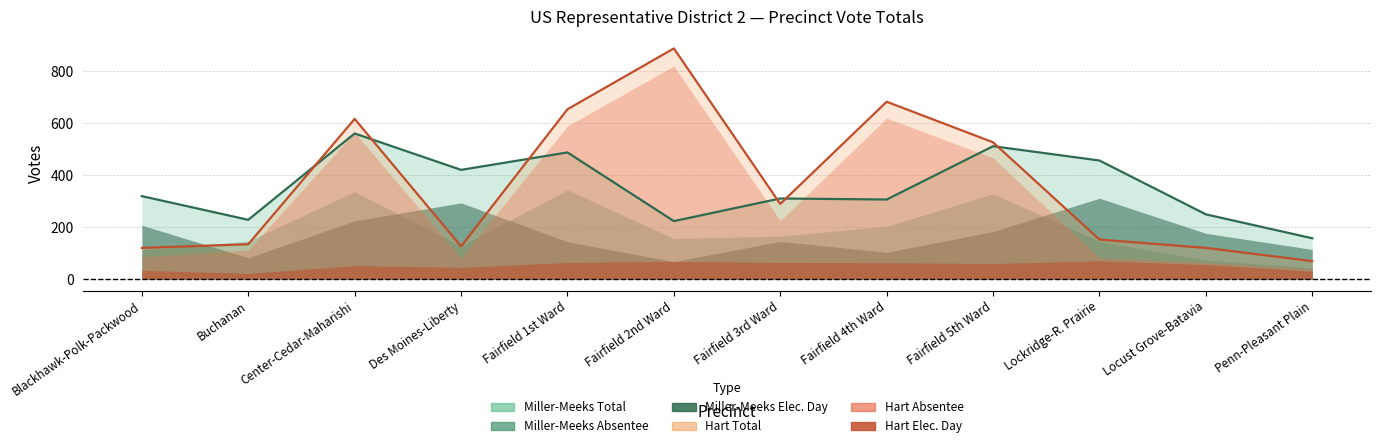

What is the spread (max minus min) of values at Fairfield 5th Ward?

466